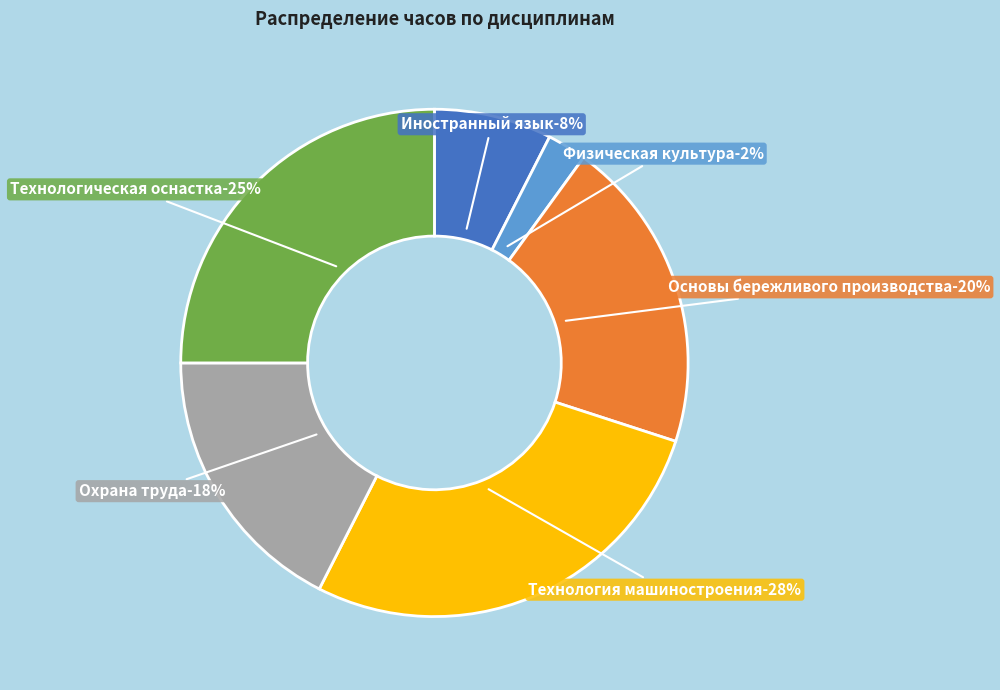

What percentage is the Охрана труда slice, to the nearest percent?

18%